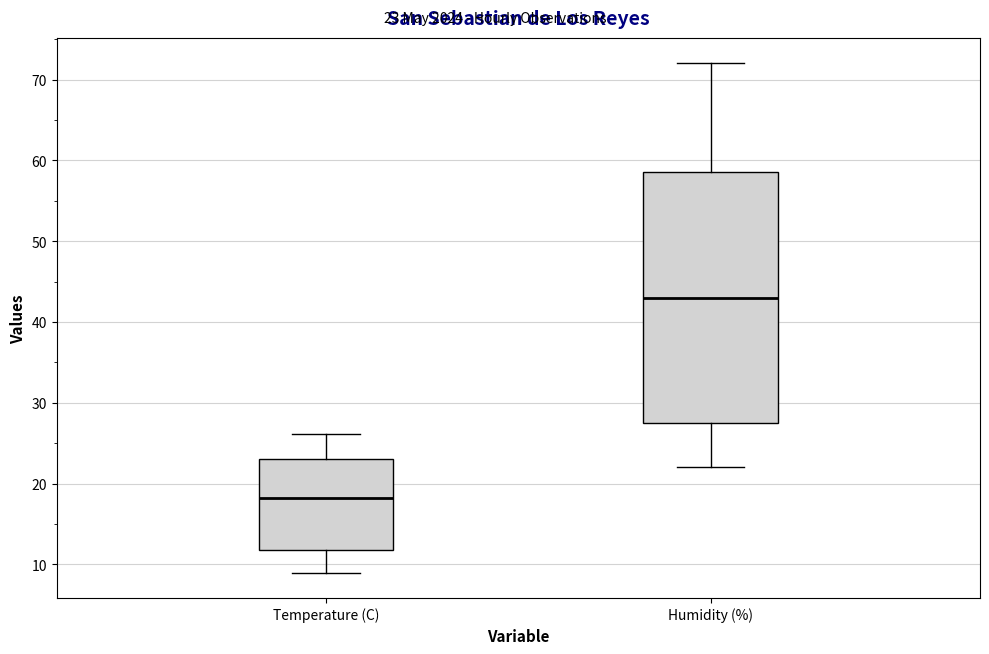

Reading left to right, read every box against the y-axis: the position of its median line, the range the box covers, and the ends of its whiskers. The values are not printed on the chart, so give them approximately, as read against the axis.

Temperature (C): median 18, box 12 to 23, whiskers 9 to 26
Humidity (%): median 43, box 28 to 59, whiskers 22 to 72